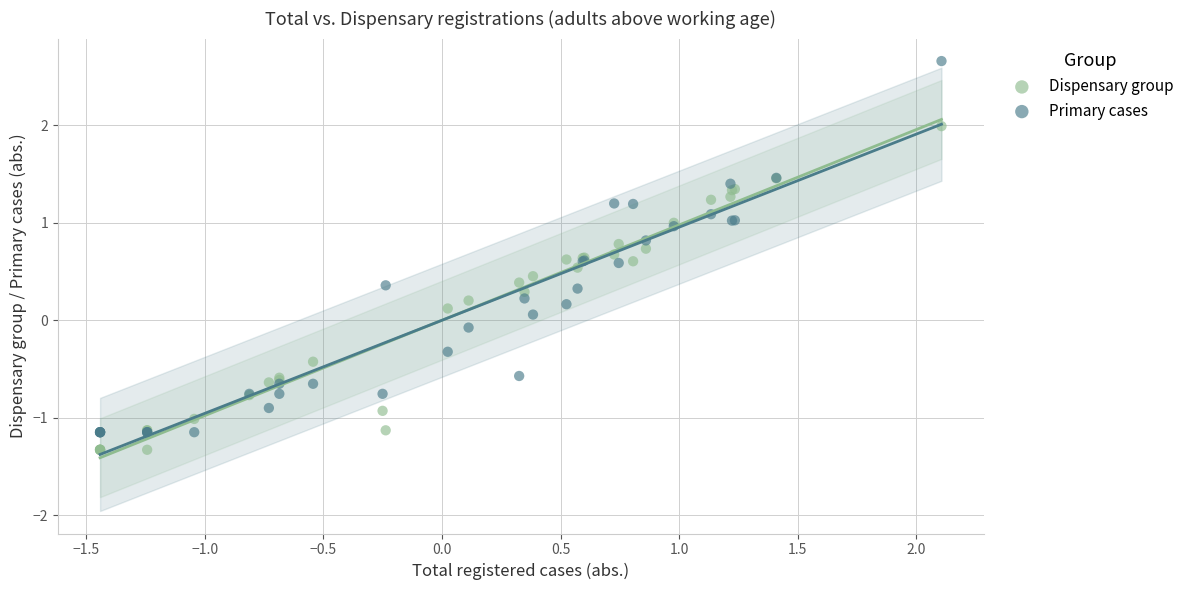

Which series reaches the maximum Y coordinate?

Primary cases